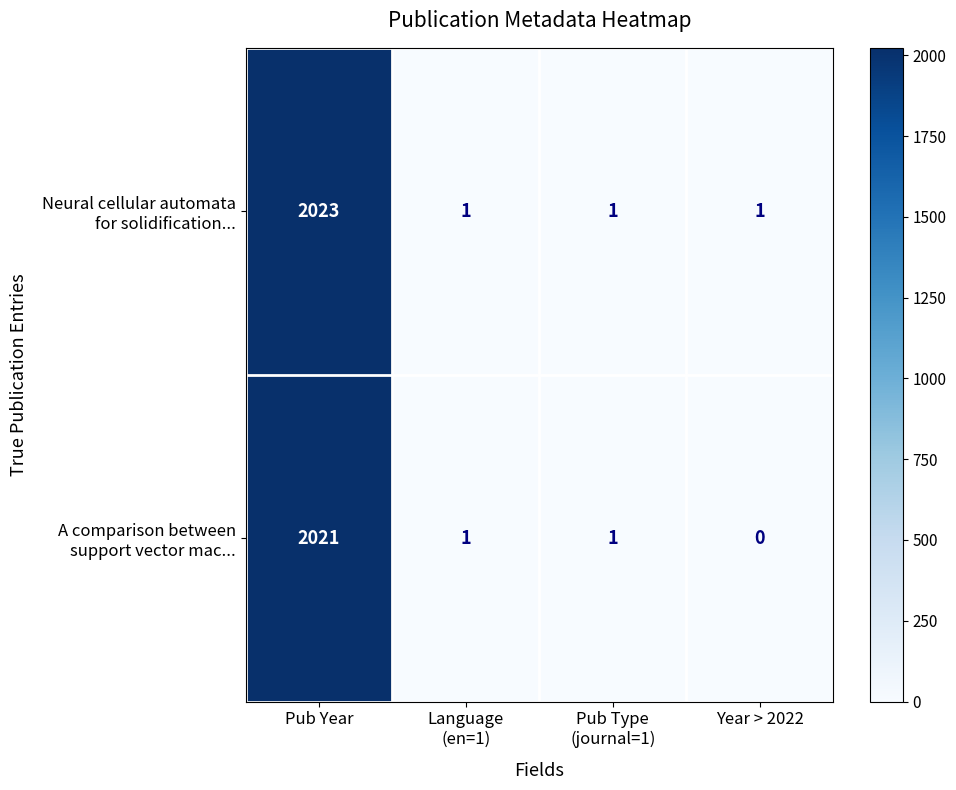

How many categories are shown in the chart?

4